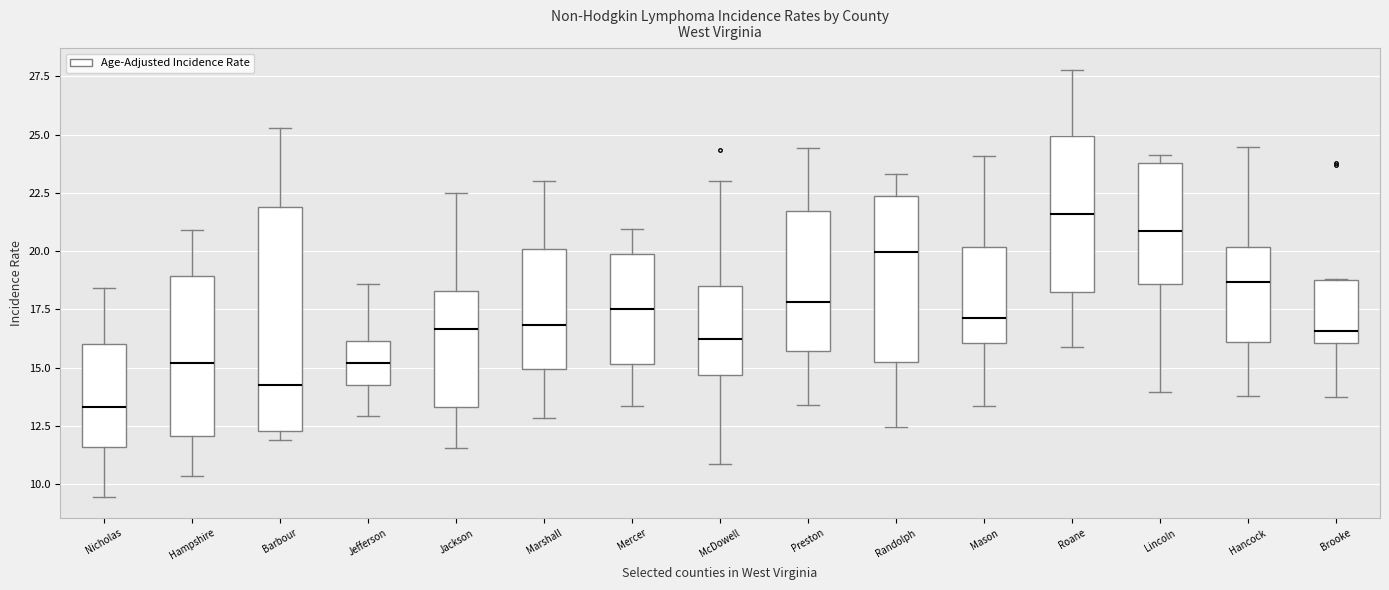

Where does the lower whisker of the box for Hampshire end on the y-axis? The values are not printed on the chart, so give them approximately, as read against the axis.

10.5